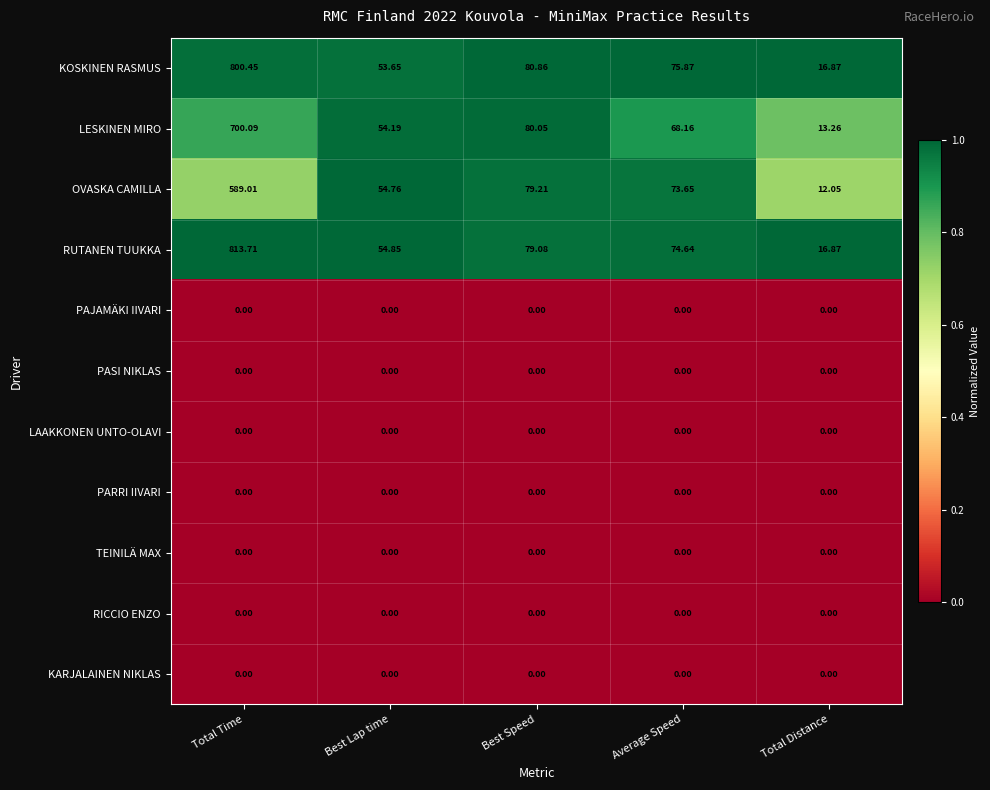

Which series has the largest total across all categories?

RUTANEN TUUKKA